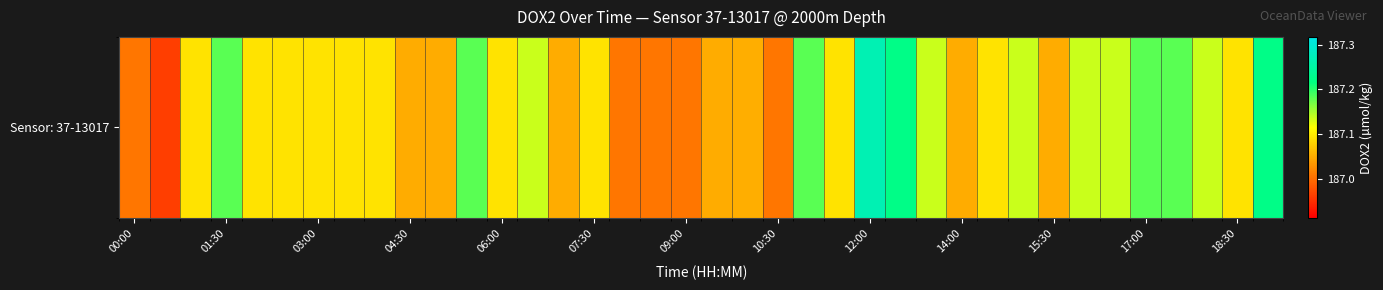

What is the maximum value shown in the chart?

187.3